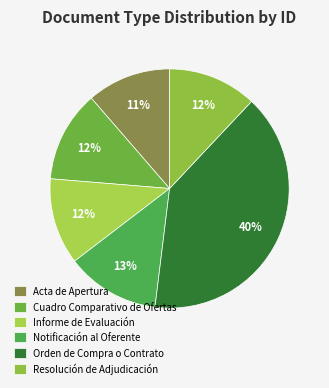

The Cuadro Comparativo de Ofertas slice represents 6% of the pie. True or false?

False